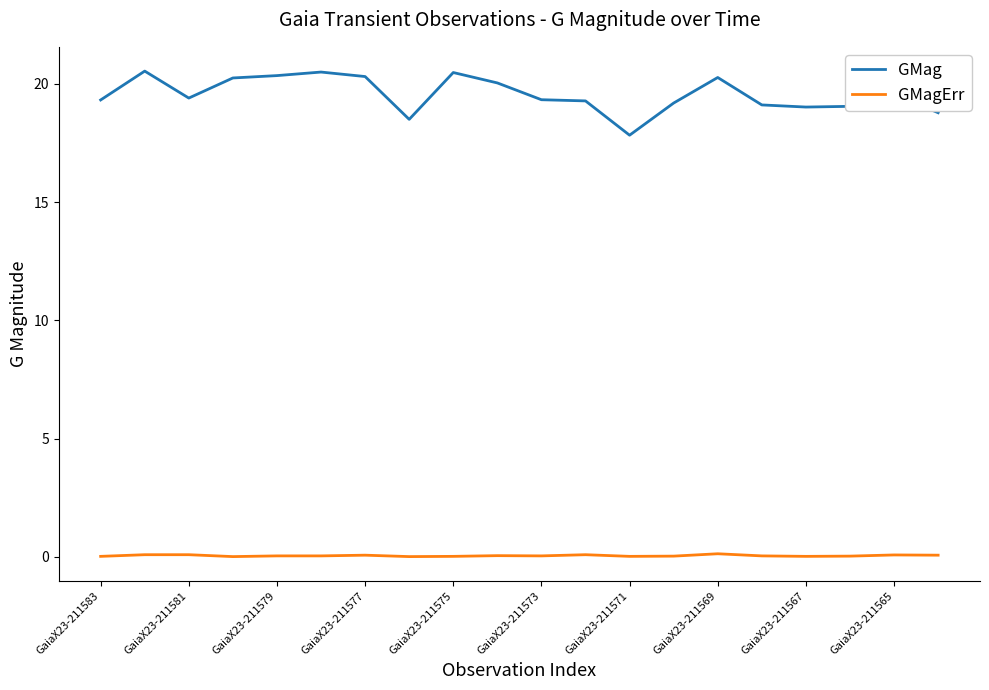

Rank the series by their maximum value, from highest to lowest.

GMag, GMagErr